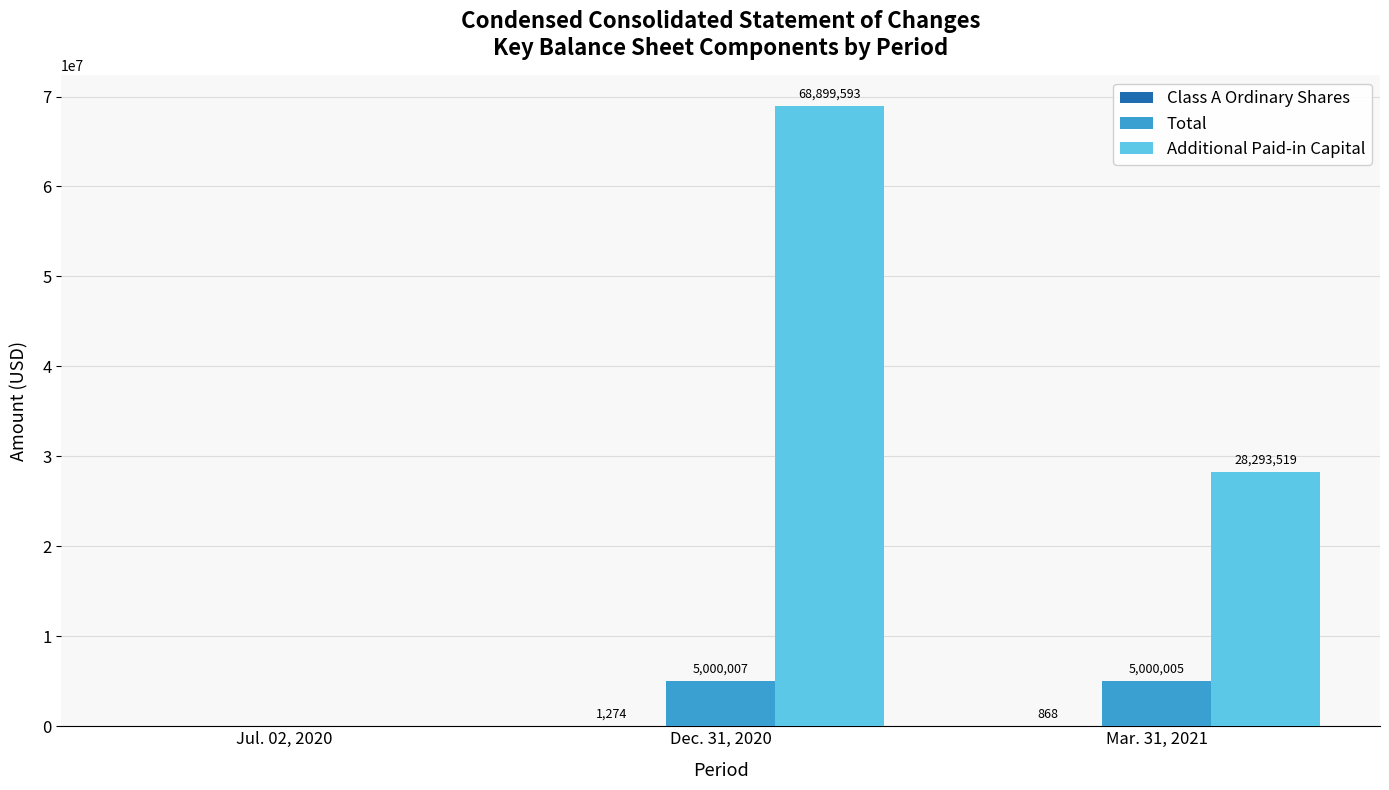

Between Jul. 02, 2020 and Mar. 31, 2021, which series saw the biggest shift?

Additional Paid-in Capital